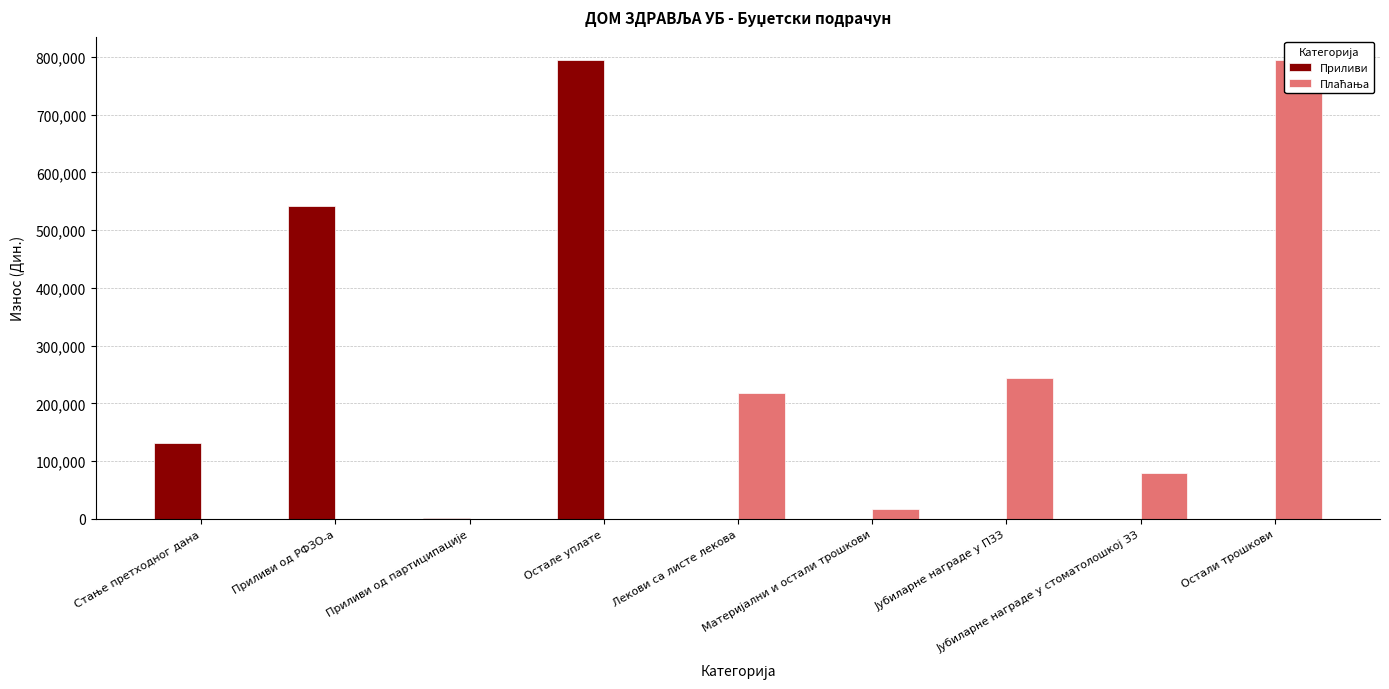

Is it true that Приливи equals 540015.0 at Лекови са листе лекова?

False